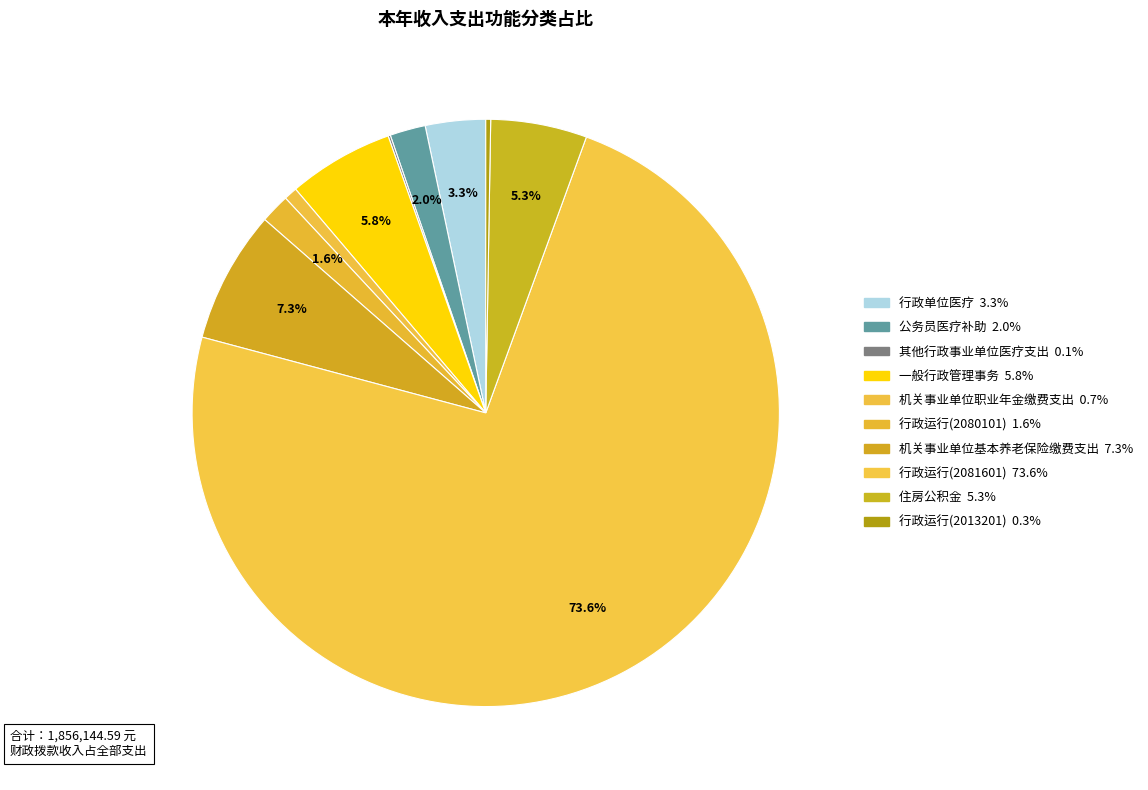

What is the change in value from 公务员医疗补助 to 行政运行(2080101)?

-6372.1